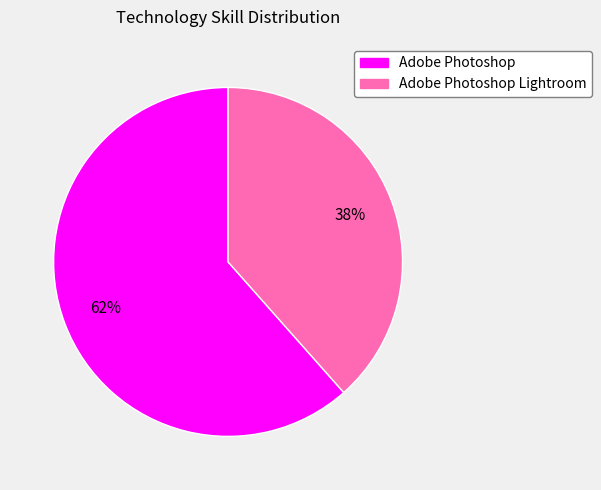

Which has a higher value, Adobe Photoshop Lightroom or Adobe Photoshop?

Adobe Photoshop